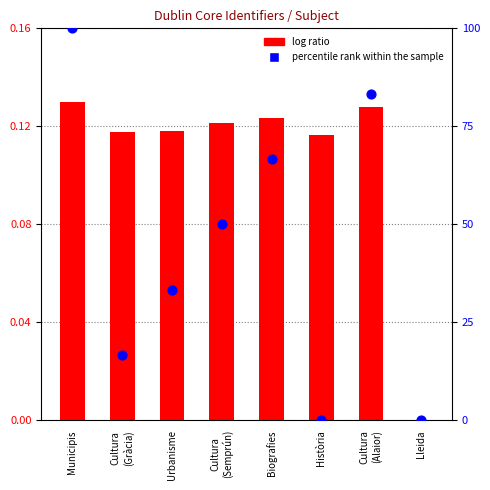

Which series has the largest total across all categories?

percentile rank within the sample